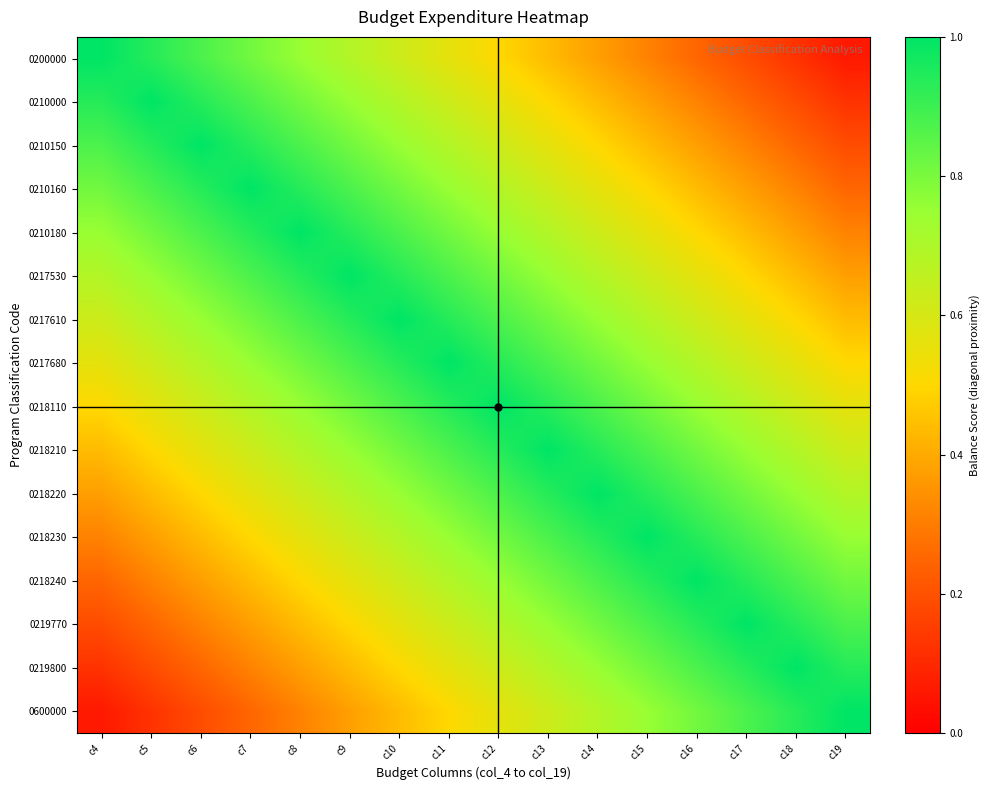

At c5, list the series in order from largest to smallest.

0210000, 0200000, 0210150, 0210160, 0210180, 0217530, 0217610, 0217680, 0218110, 0218210, 0218220, 0218230, 0218240, 0219770, 0219800, 0600000